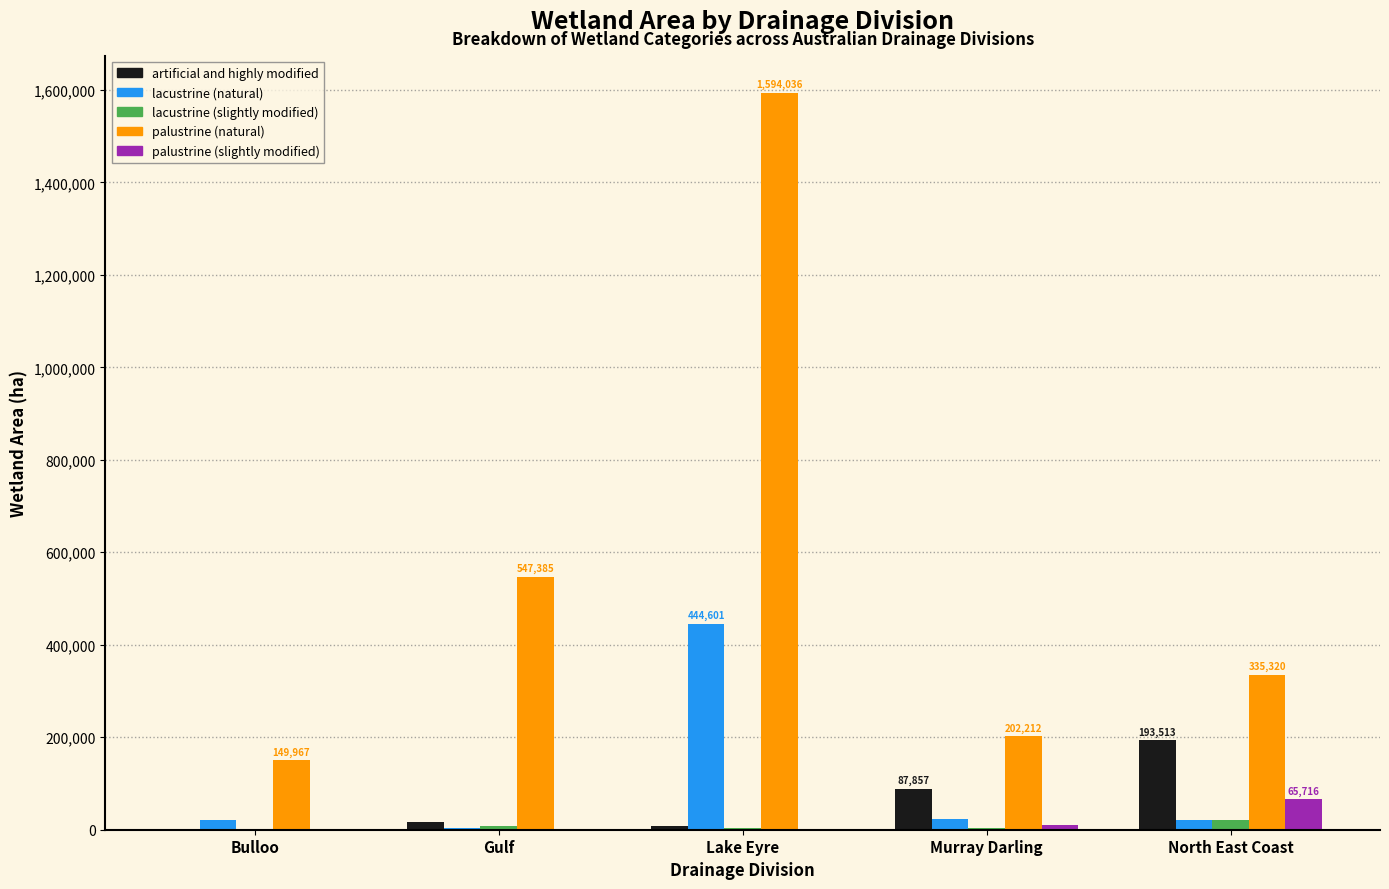

Are the bars grouped side by side (vs. stacked)?

Yes